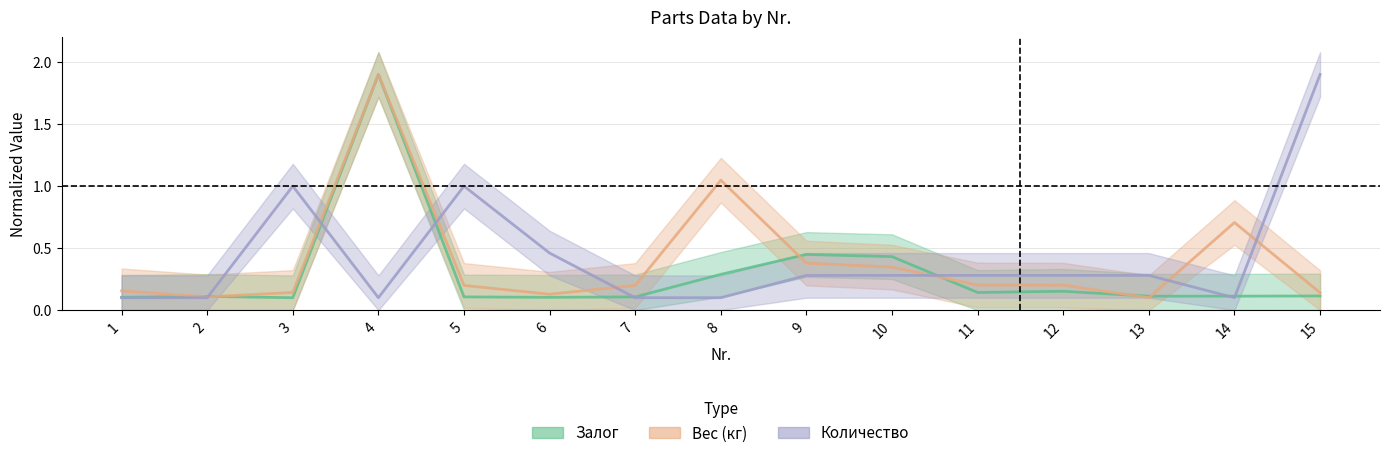

List the labels in order of Залог value, smallest first.

3, 6, 1, 5, 7, 2, 13, 14, 15, 11, 12, 8, 10, 9, 4